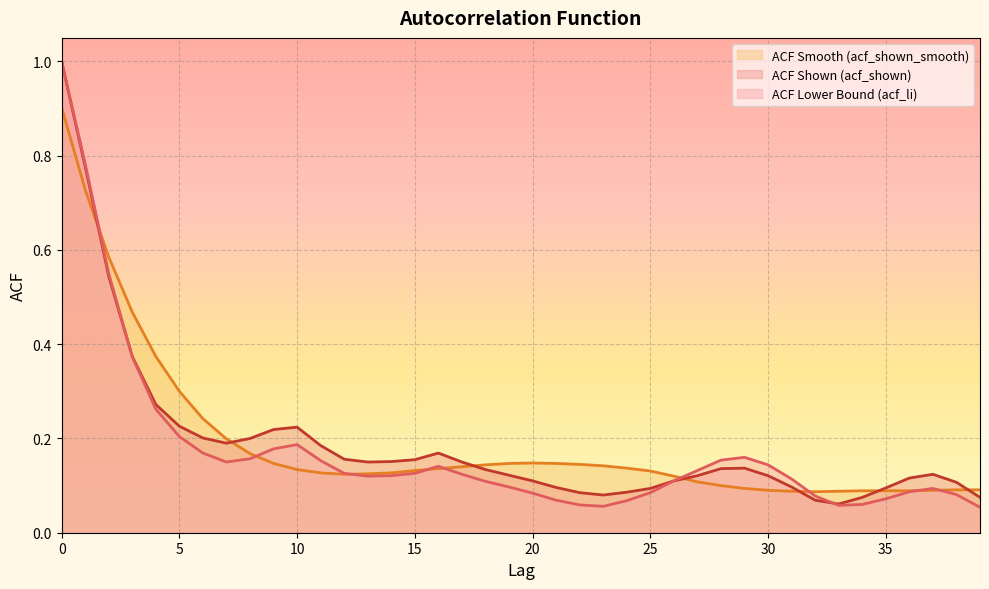

How many intersections are there between acf_li and acf_shown?

2